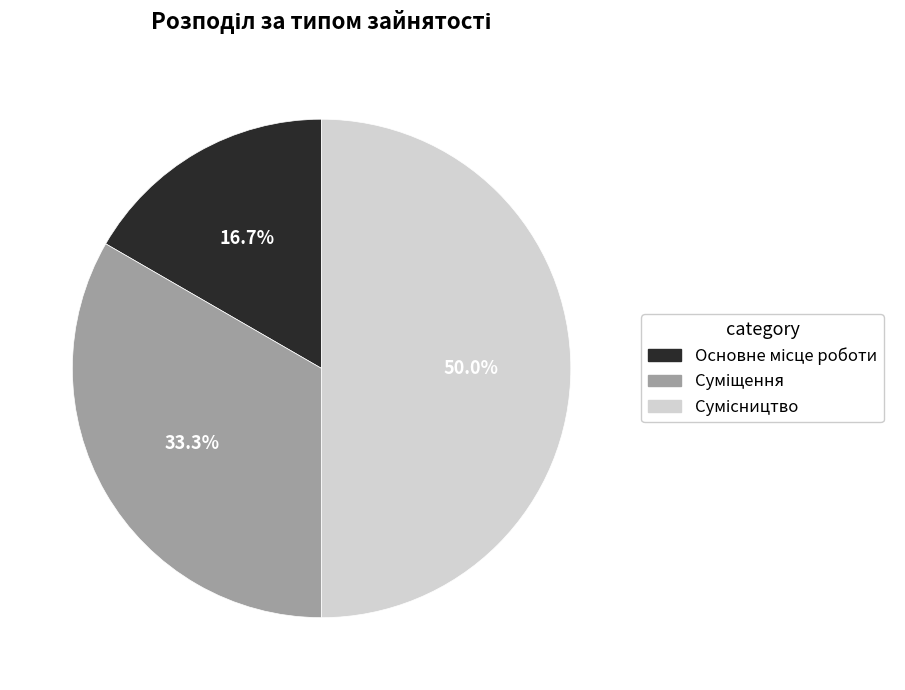

How many segments does this pie chart have?

3